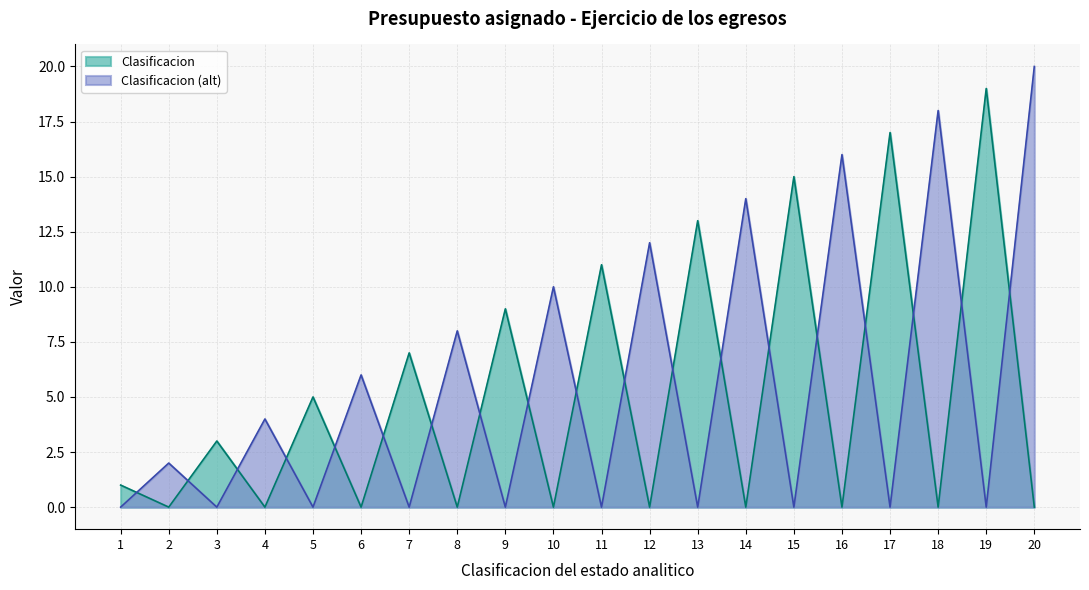

What is the difference between the maximum and minimum values in the Clasificacion series?

19